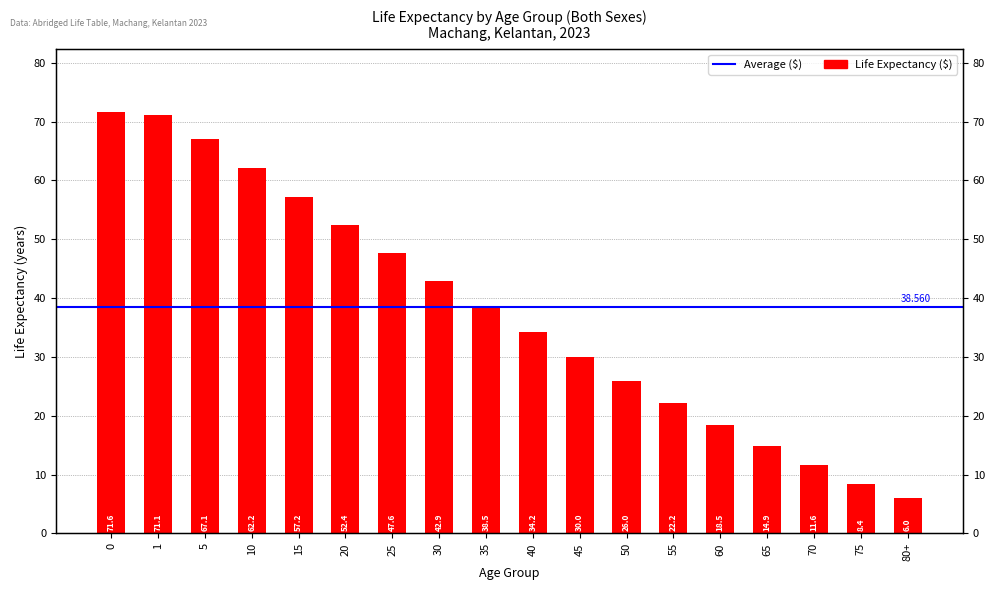

Reading left to right, transcribe all the data shown in this chart.

71.6	71.1	67.1	62.2	57.2	52.4	47.6	42.9	38.5	34.2	30.0	26.0	22.2	18.5	14.9	11.6	8.4	6.0